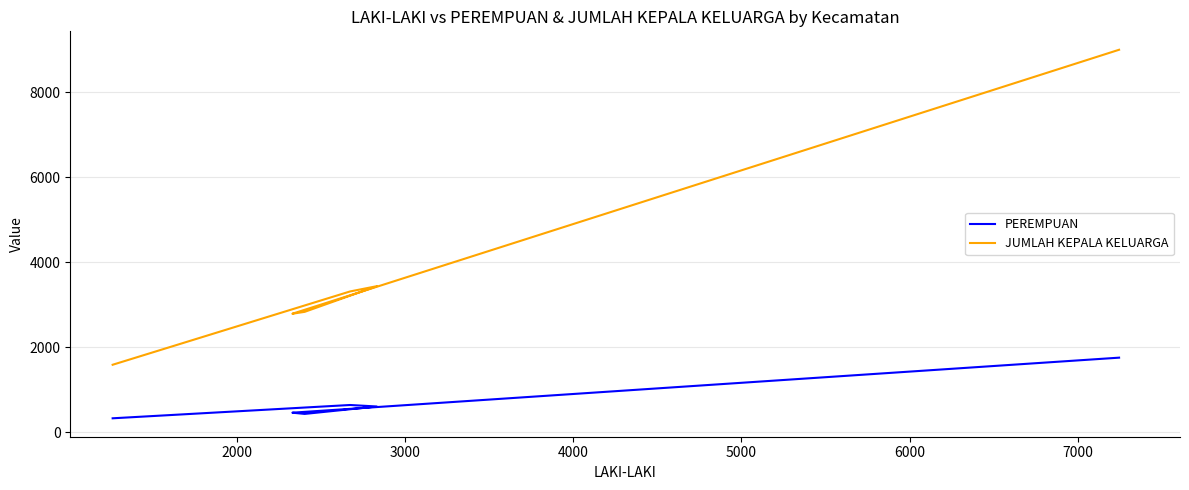

Read the PEREMPUAN value at 2000.

459